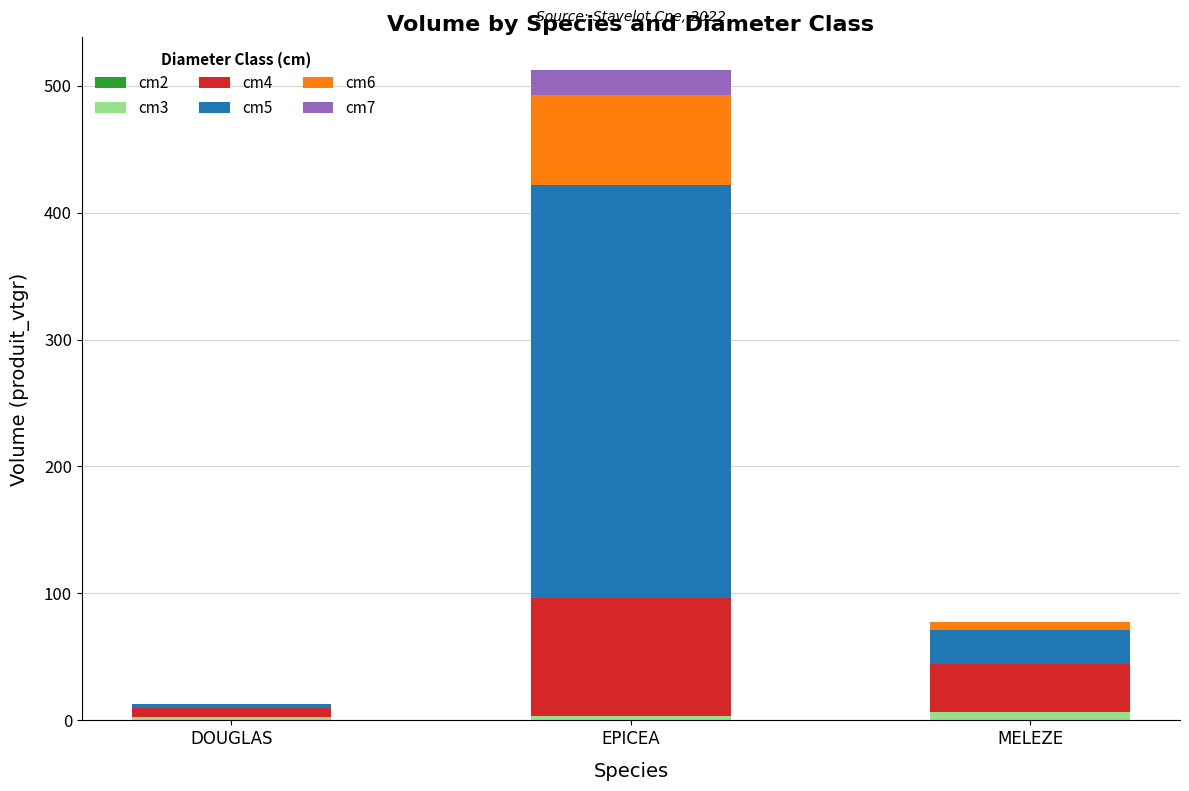

At which category is the sum across all series the highest?

EPICEA